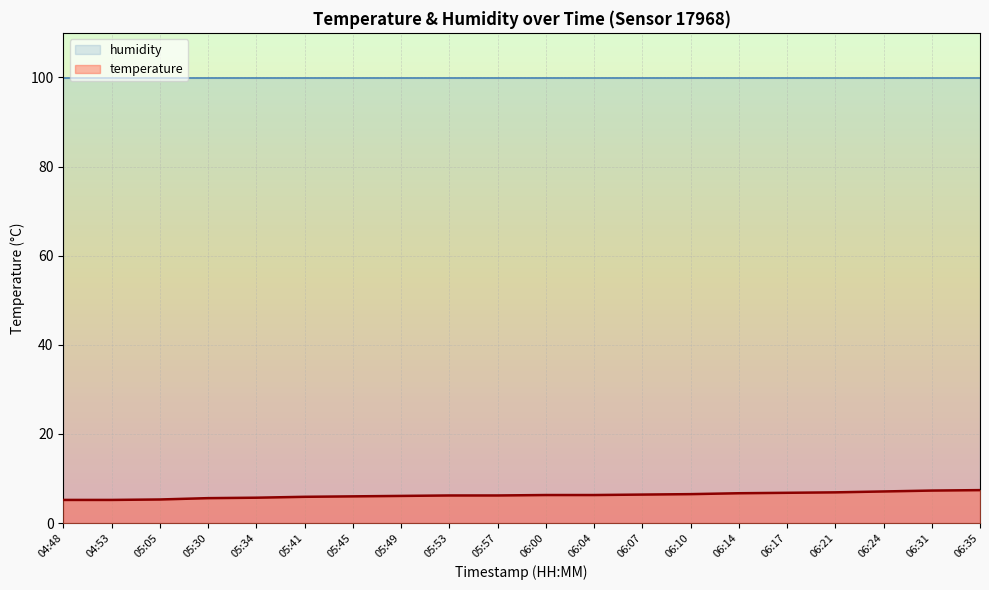

What is the difference between the values at 06:00 and 06:35?

1.1